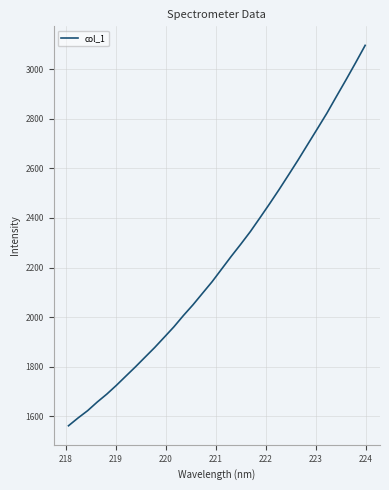

What is the sum of all values?

71211.5